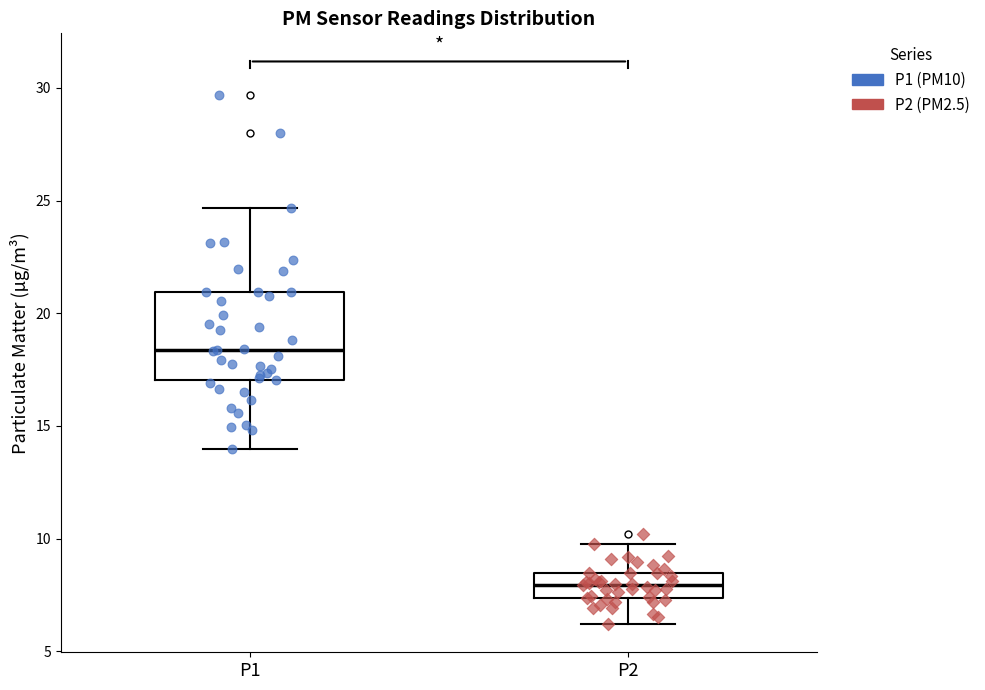

Which box's median line is the lowest?

P2